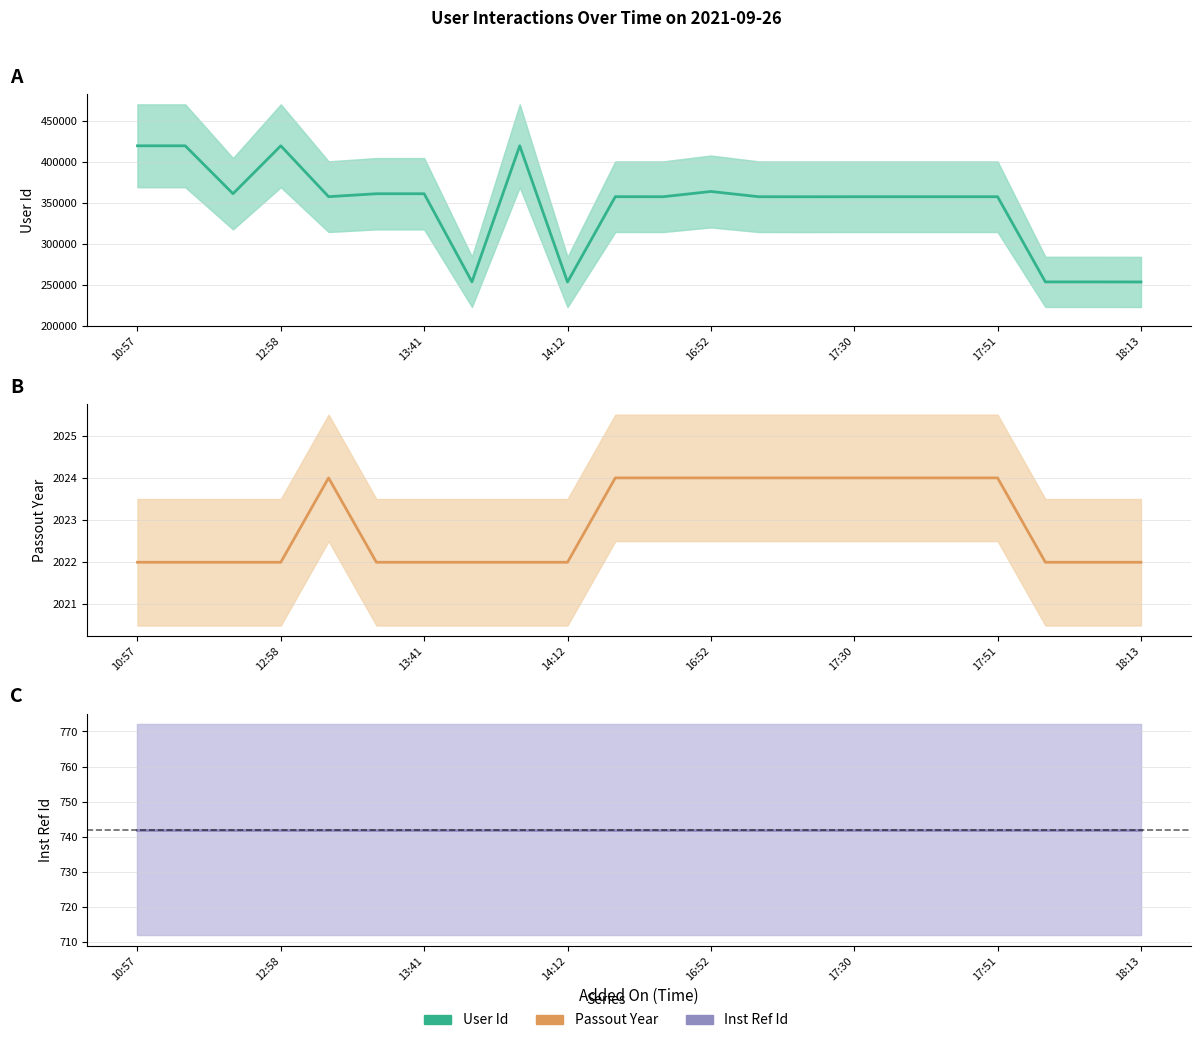

Is this an area chart (filled region under the line)?

No